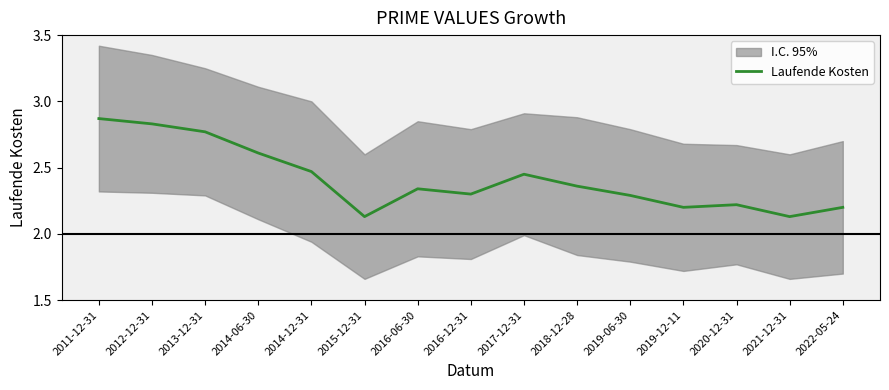

The value at 2013-12-31 is 3.7. True or false?

False